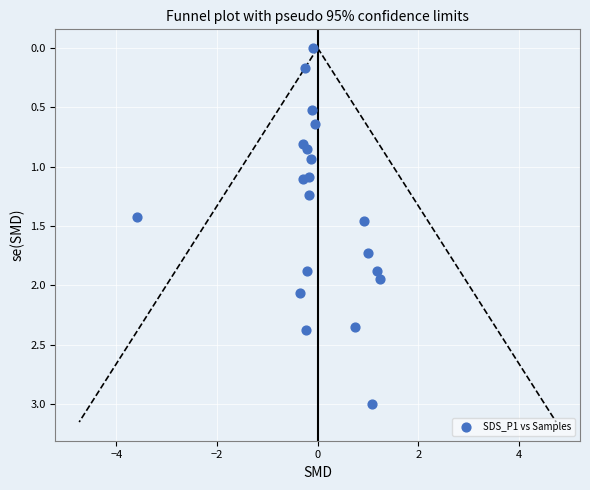

What is the range of X values (max minus min)?

4.8